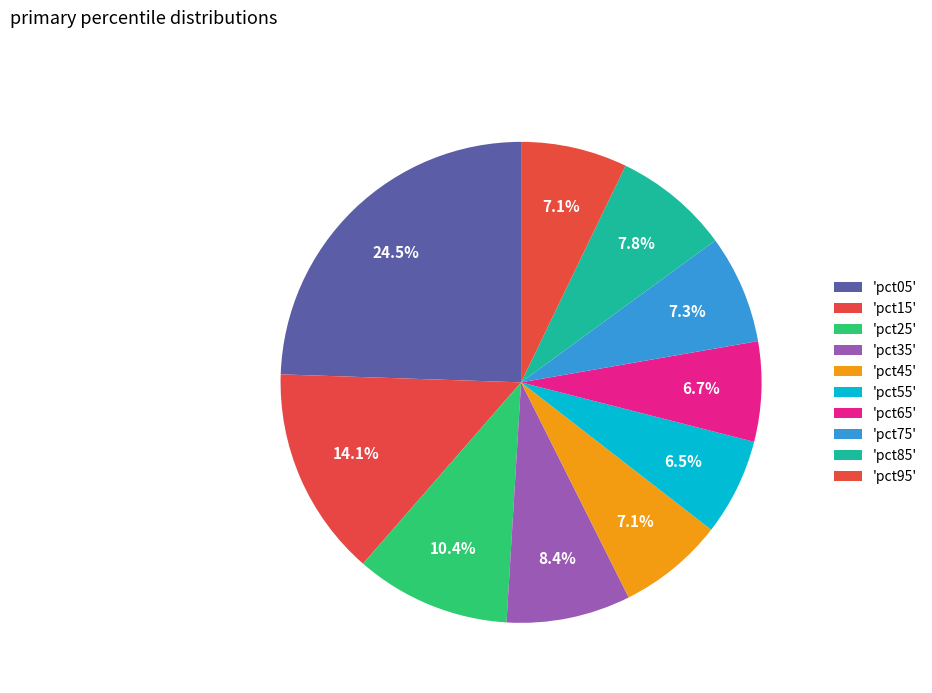

What is the smallest slice in the pie chart?

pct55